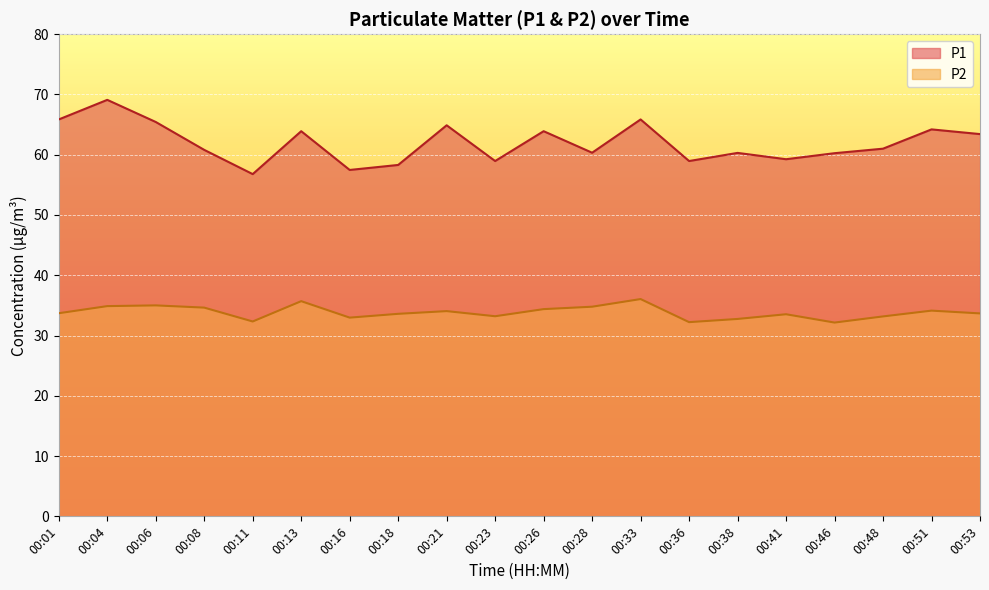

What is the difference between the highest and lowest values at 00:26?

29.5